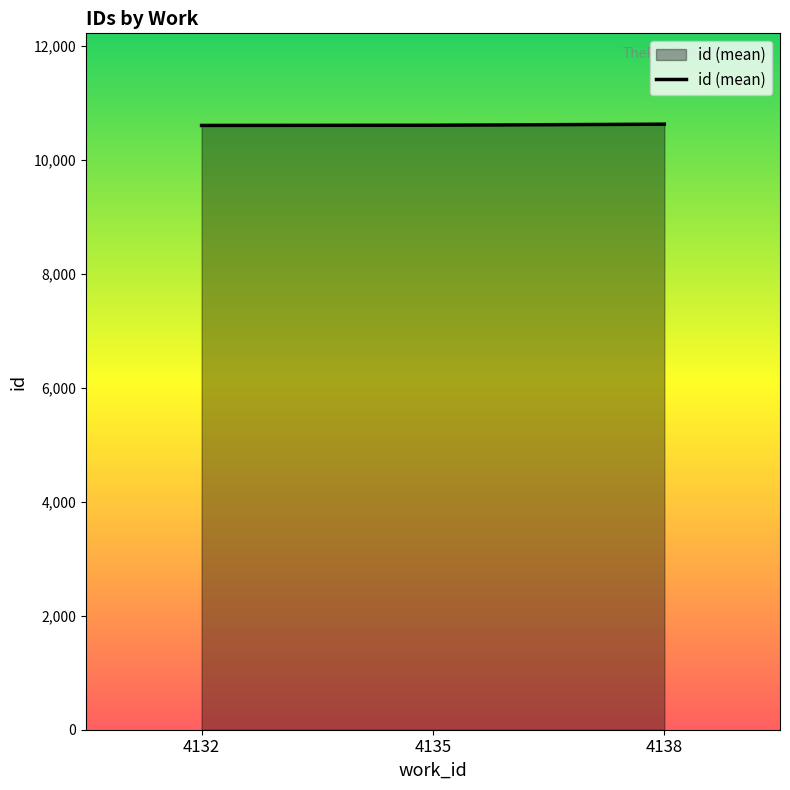

What is the ratio of the value at 4135 to the value at 4132?

1.0